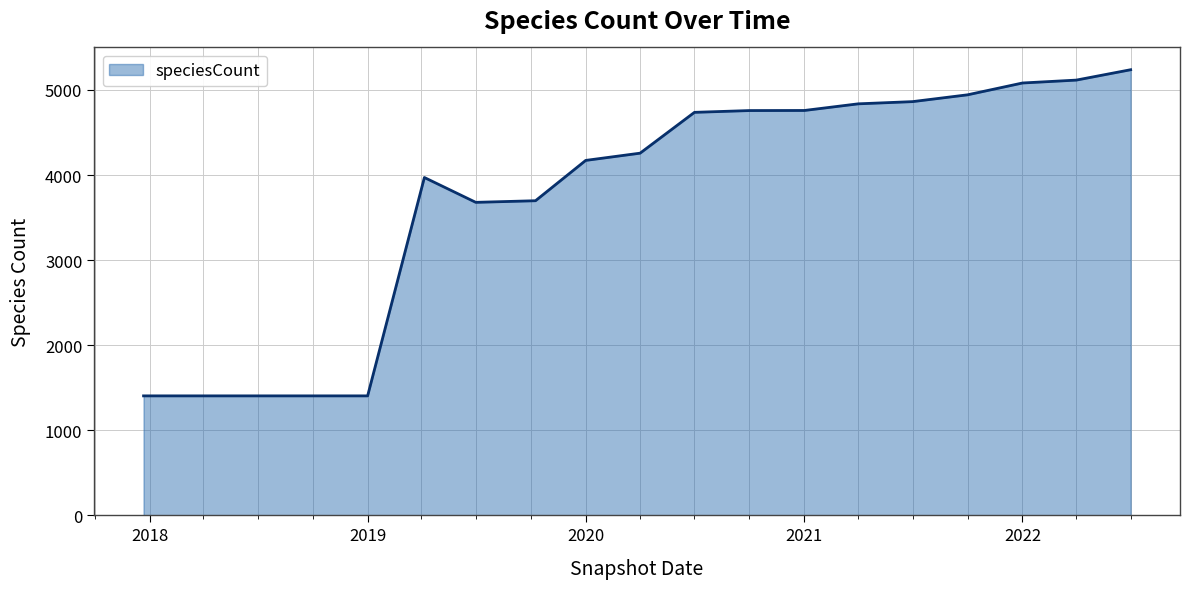

What is the average value?

3744